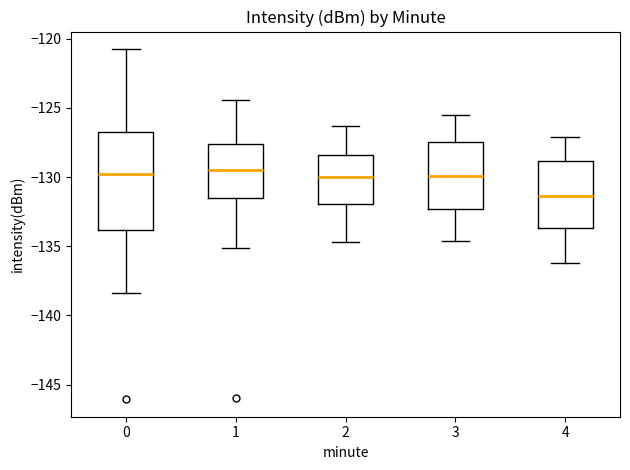

Where does the lower whisker of the box at x = 1 end on the y-axis? The values are not printed on the chart, so give them approximately, as read against the axis.

-135.0